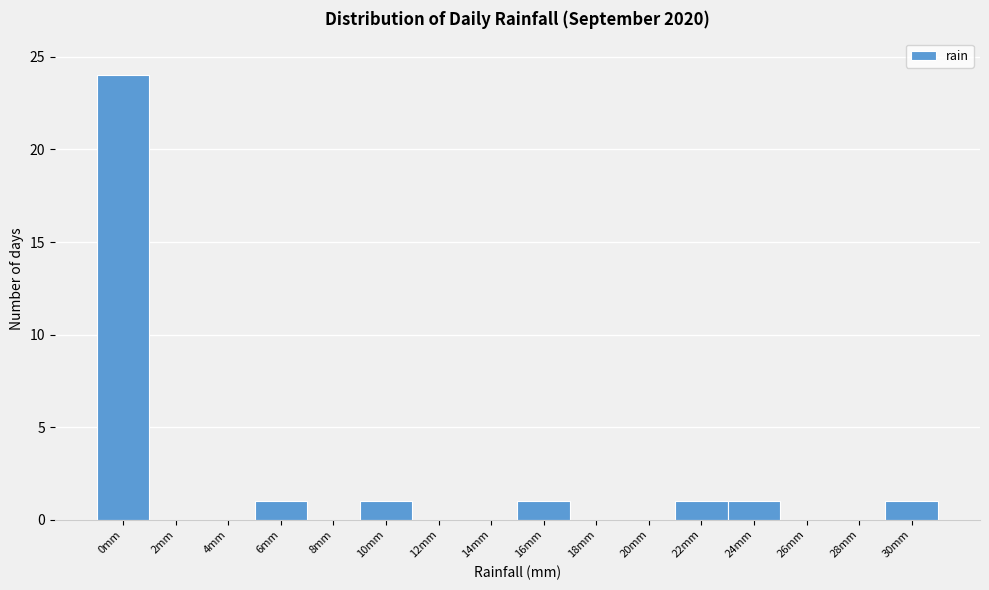

Reading right to left, list all the values displayed in this chart.

30mm=1	28mm=0	26mm=0	24mm=1	22mm=1	20mm=0	18mm=0	16mm=1	14mm=0	12mm=0	10mm=1	8mm=0	6mm=1	4mm=0	2mm=0	0mm=24